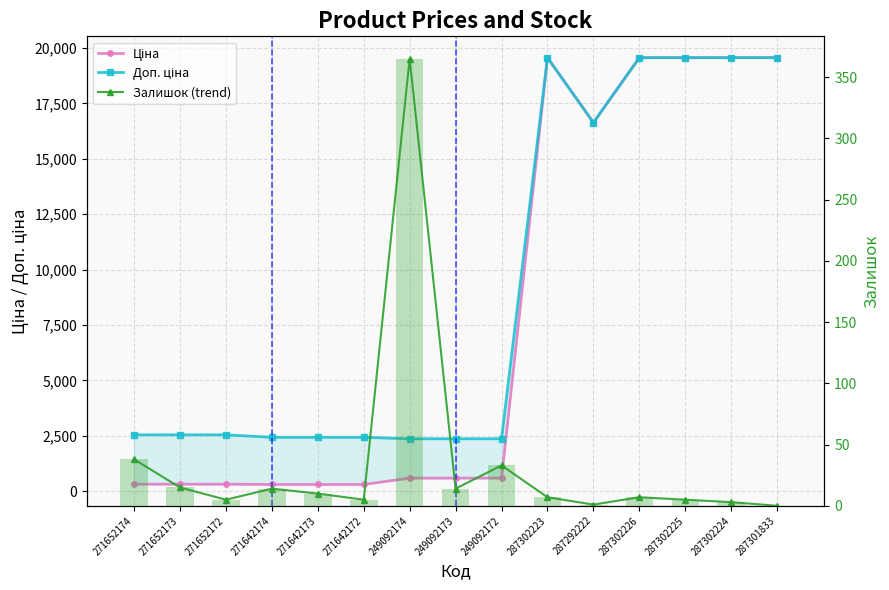

What is the value of the Доп. ціна bar at the 6th from the left?

2432.8